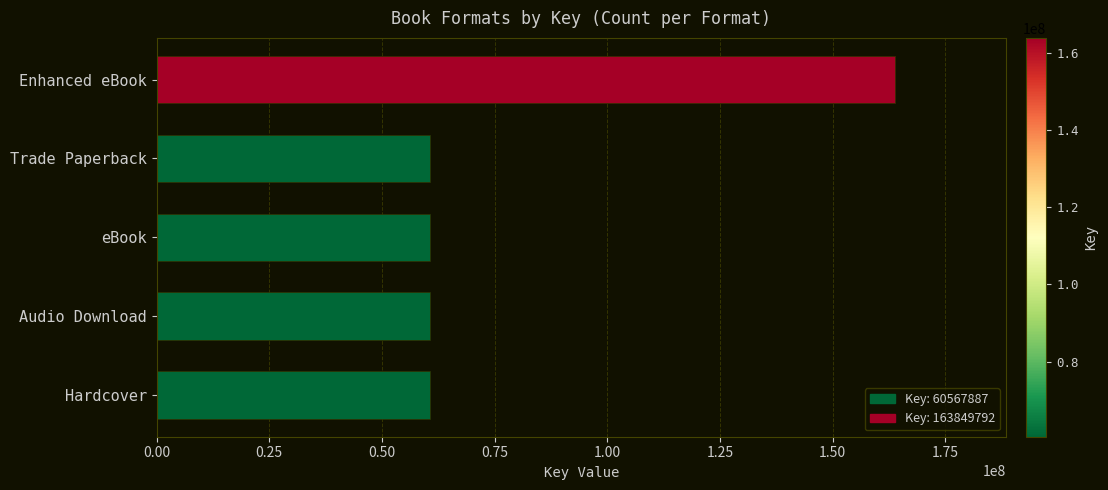

What is the smallest value displayed?

60567887